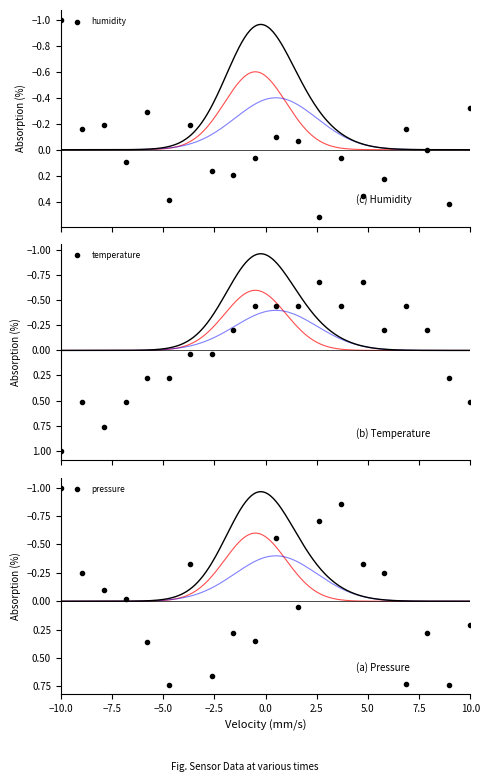

What is the minimum value for humidity?

-1.0